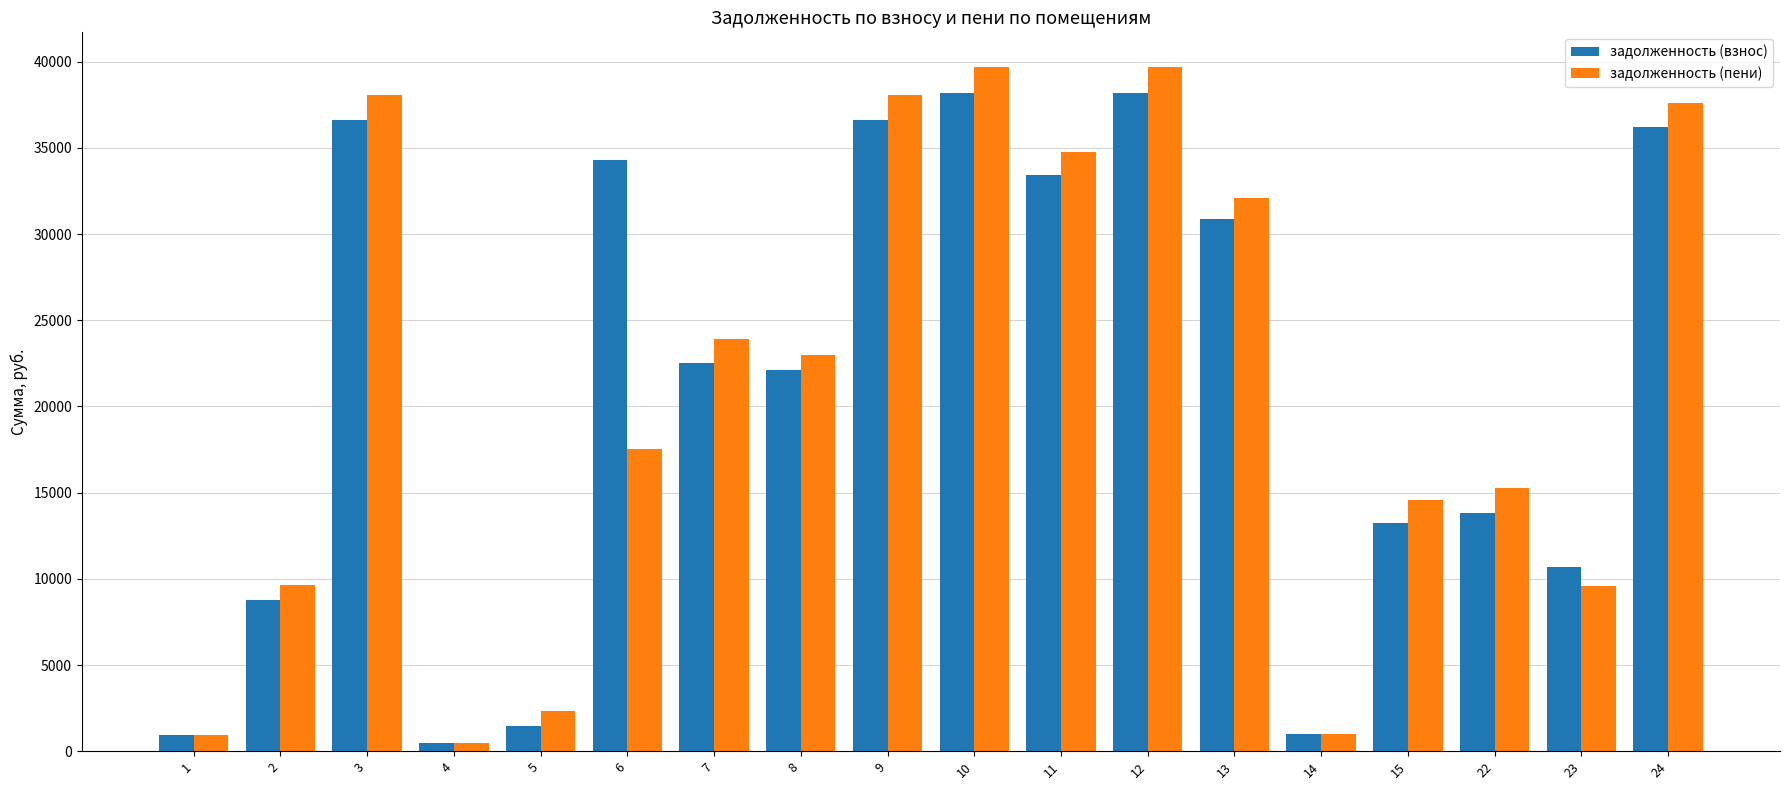

Between 13 and 22, which series saw the biggest shift?

задолженность (взнос)